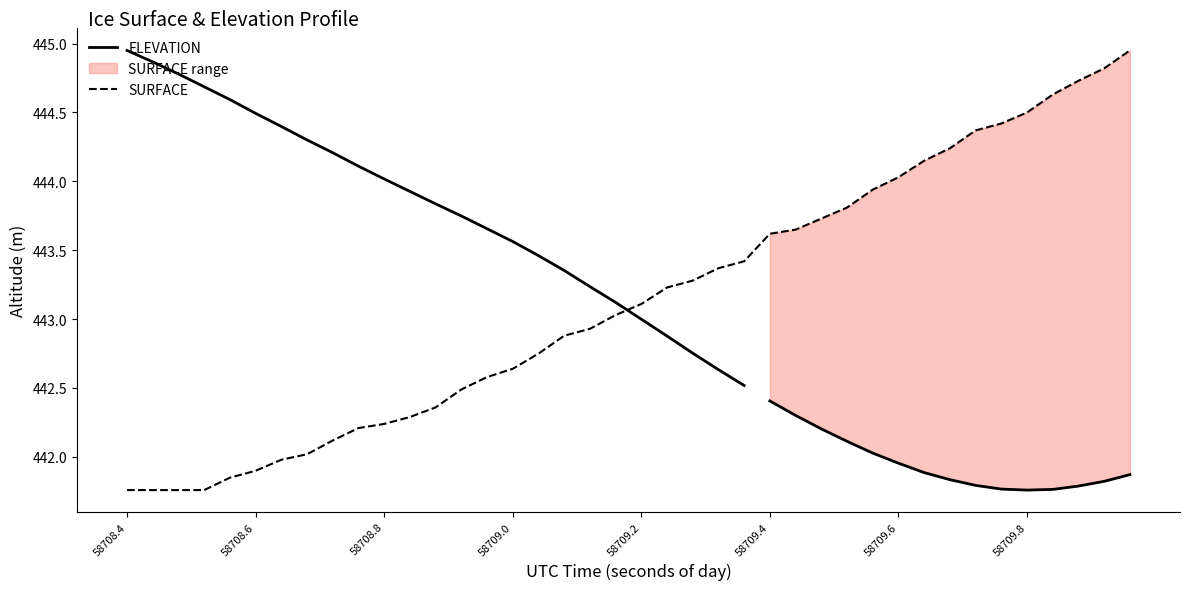

True or false: SURFACE has a value of 443.1 at 58709.2.

True